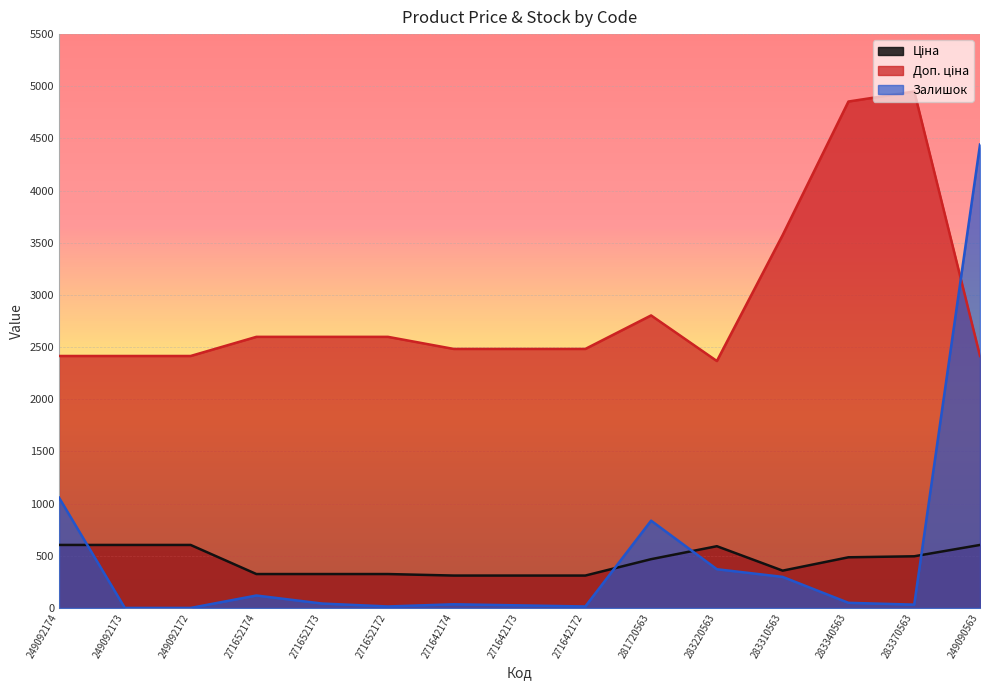

True or false: Доп. ціна and Залишок cross at least once.

True